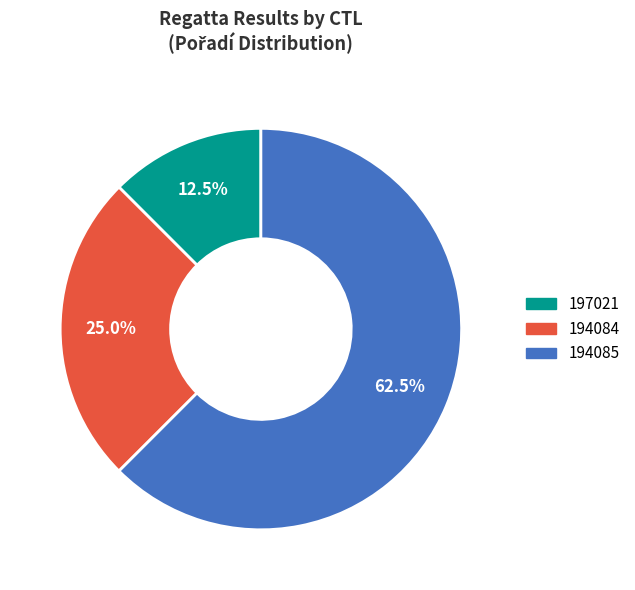

Which category has the smallest portion of the pie?

197021